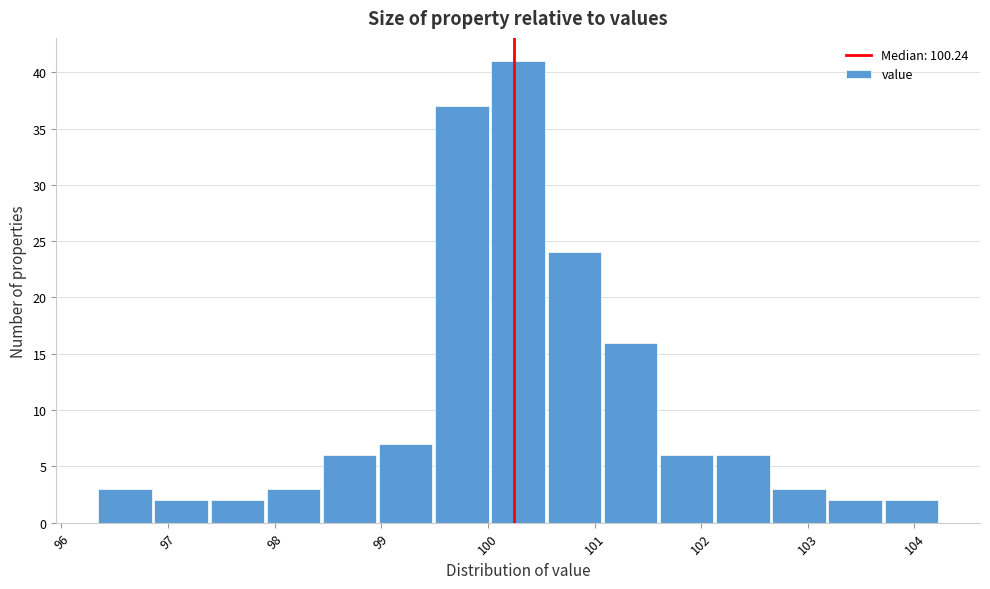

Which range on the x-axis has the tallest bar?

100.0 to 100.5